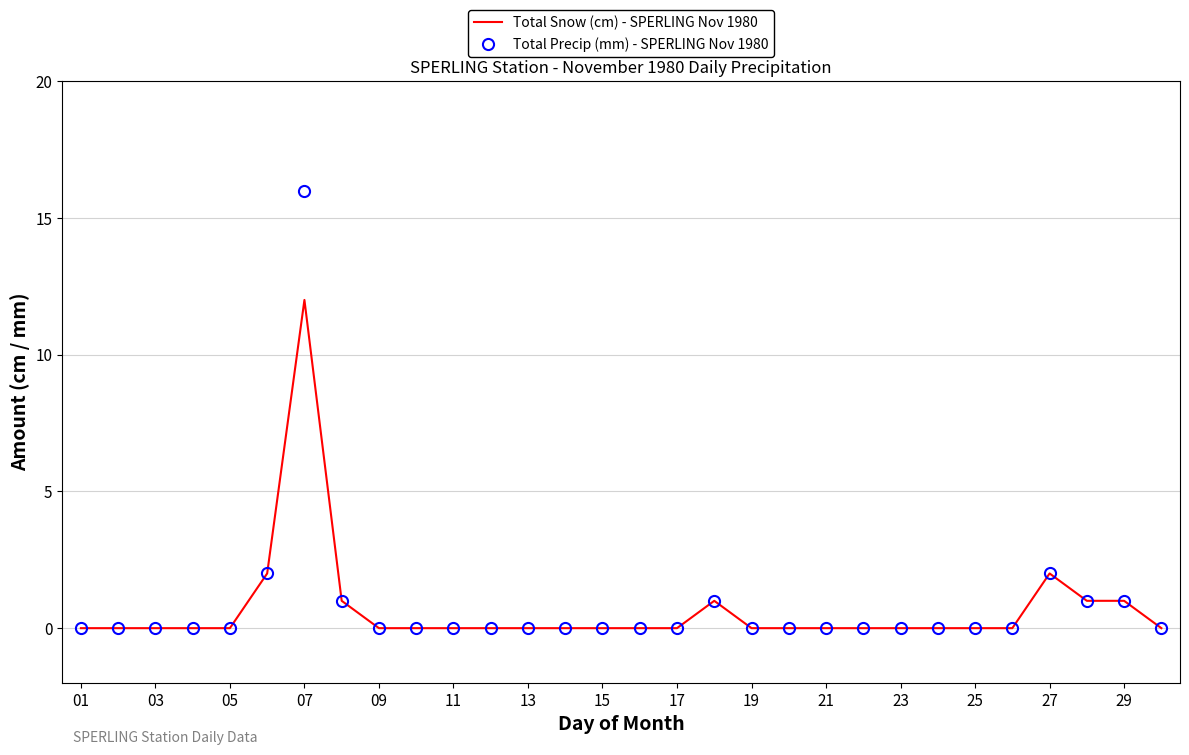

Which series has the largest range (max minus min)?

Total Precip (mm) - SPERLING Nov 1980